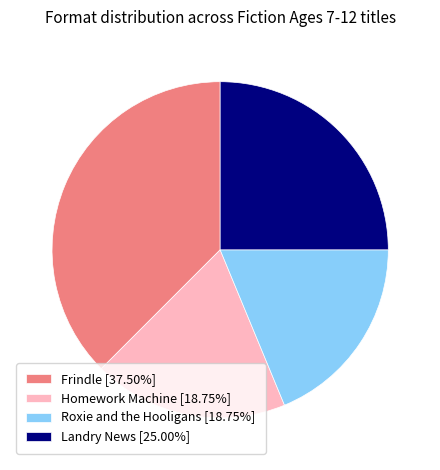

Combined, do Roxie and the Hooligans [18.75%] and Homework Machine [18.75%] account for over 50%?

No